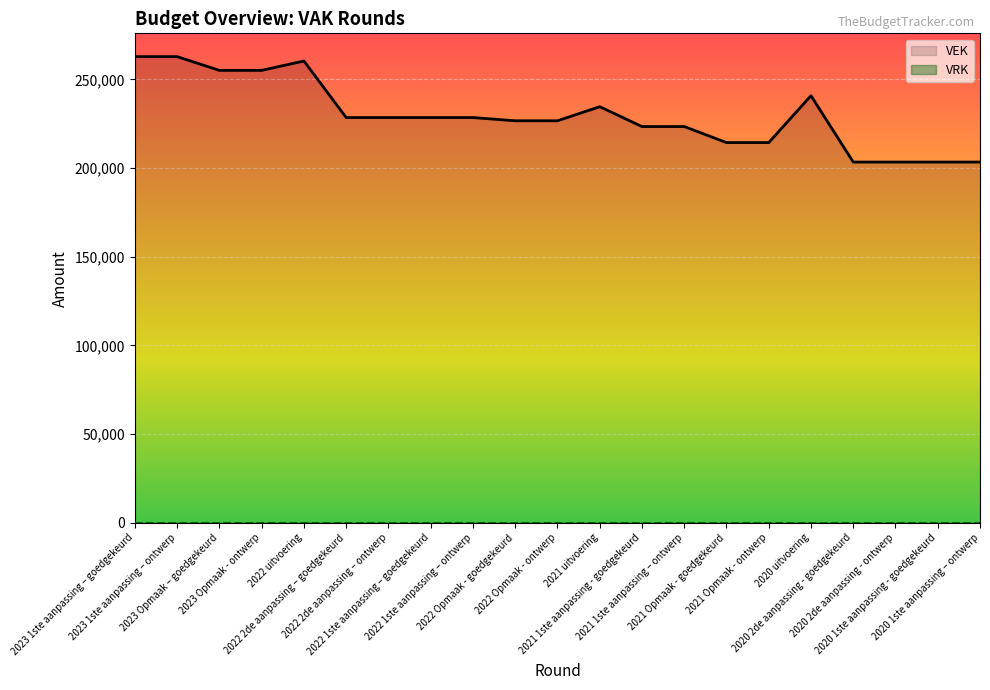

Rank the series at 2021 uitvoering from highest to lowest value.

VEK, VRK